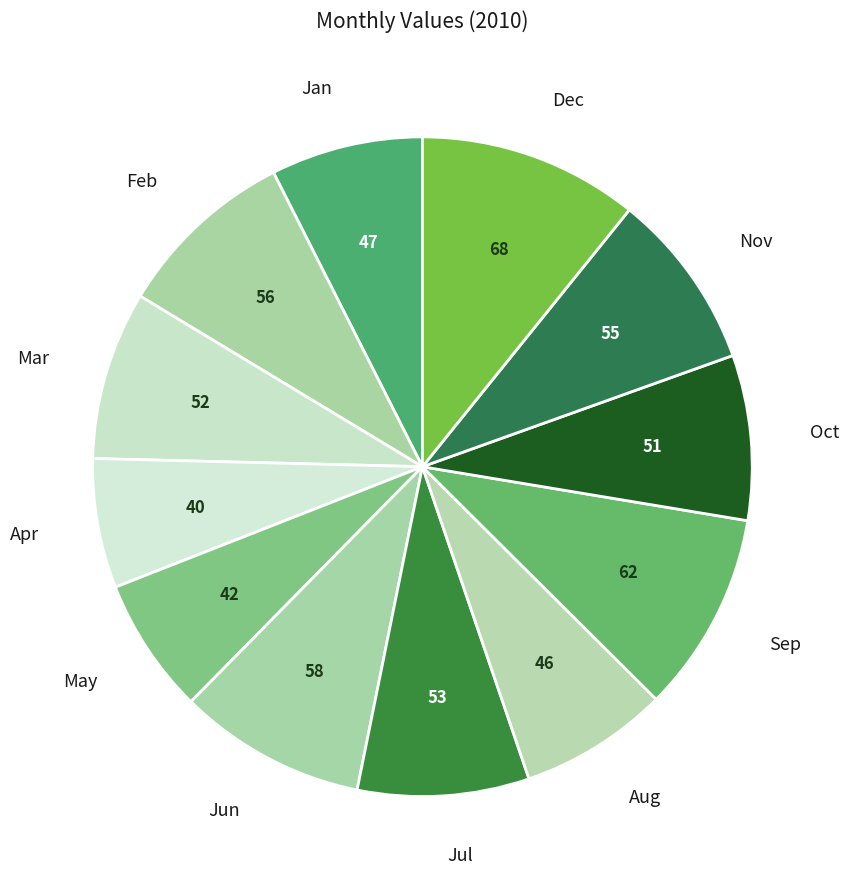

Does May account for over 50% of the chart?

No